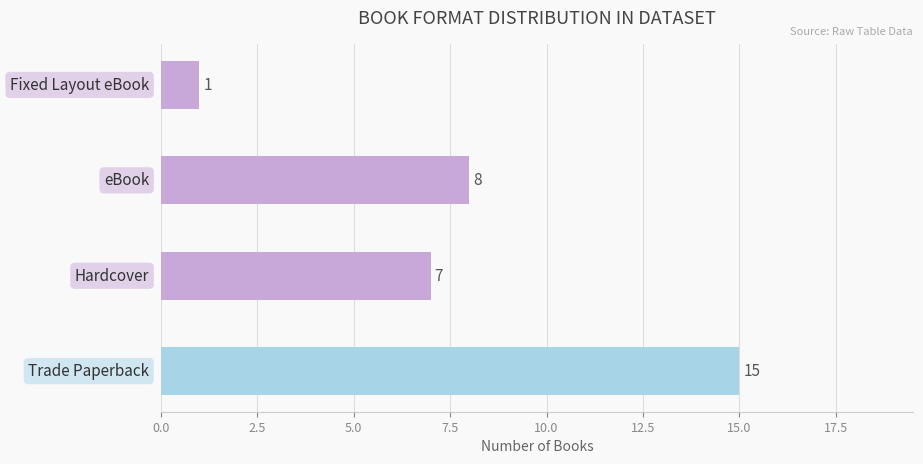

What is the difference between the second highest and minimum values?

7